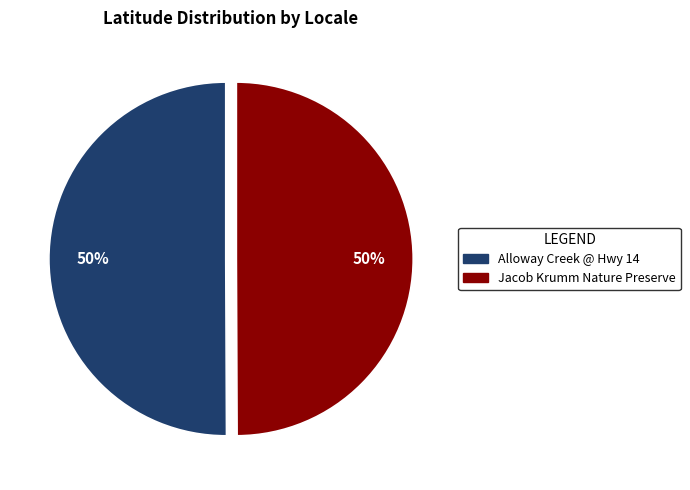

What is the ratio of the value at Alloway Creek @ Hwy 14 to the value at Jacob Krumm Nature Preserve?

1.0